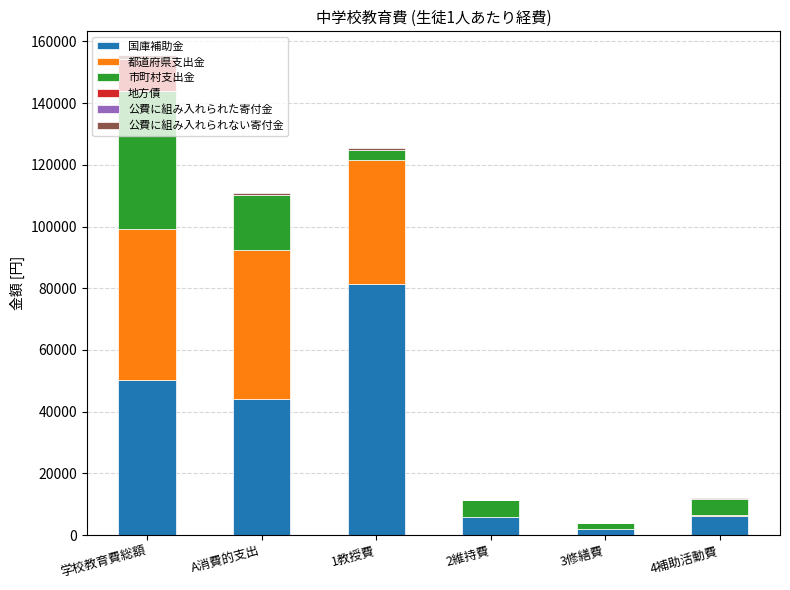

What is the sum of all 国庫補助金 values?

189446